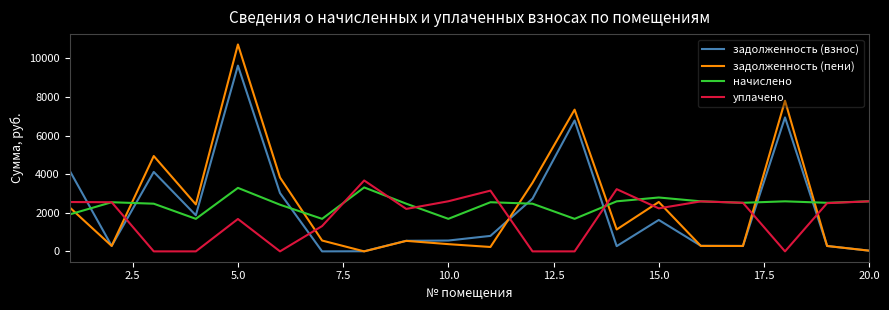

How many intersections are there between уплачено and задолженность (пени)?

8